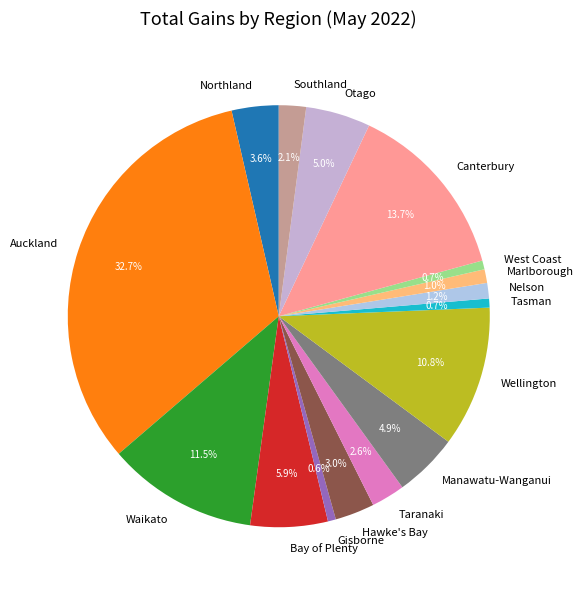

Count the number of slices in the pie.

16